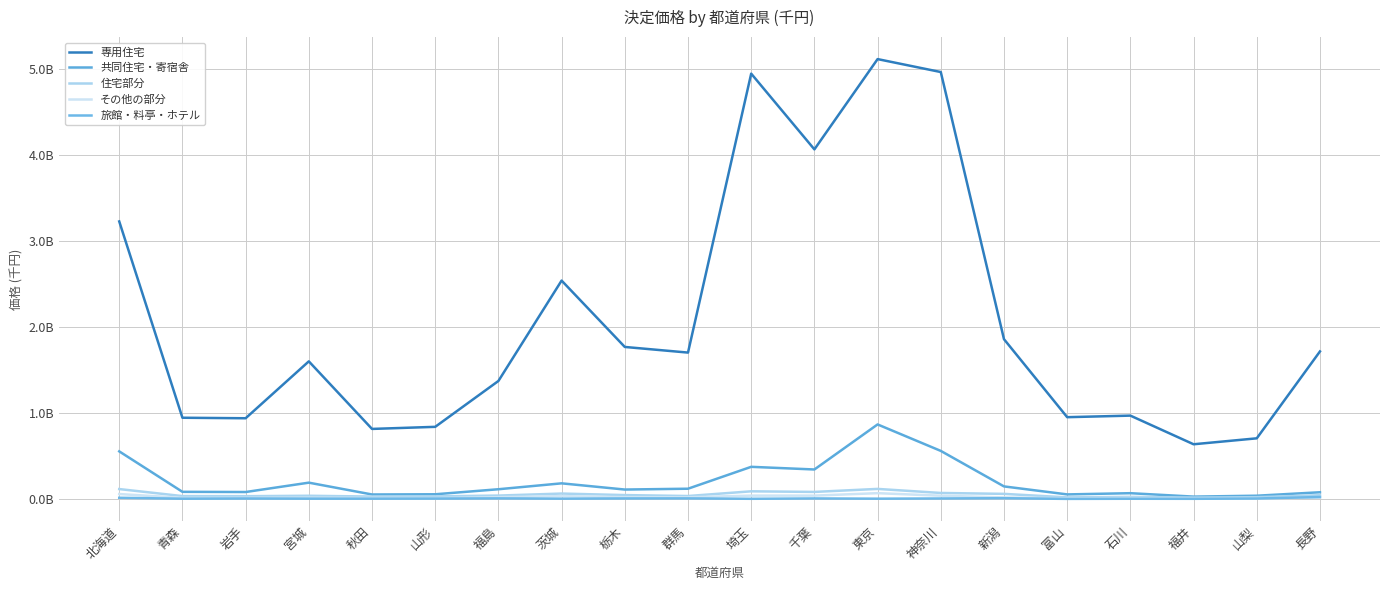

The 専用住宅 series shows 705857478 at 山梨. True or false?

True